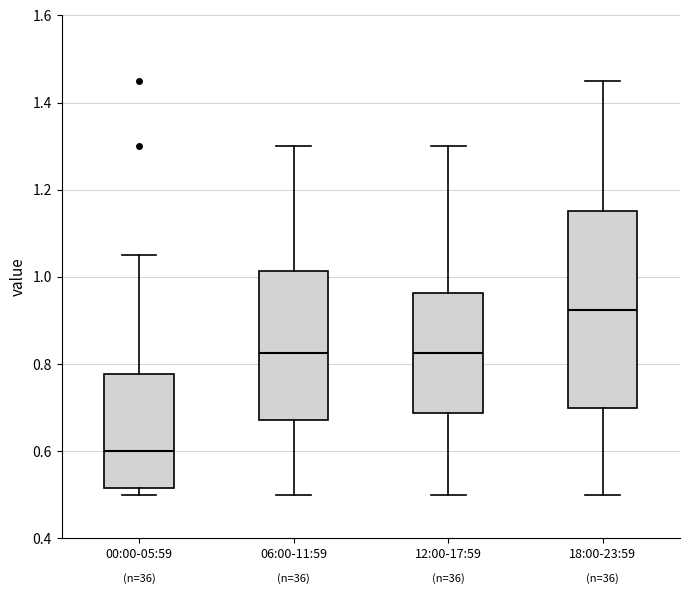

Reading left to right, read every box against the y-axis: the position of its median line, the range the box covers, and the ends of its whiskers. The values are not printed on the chart, so give them approximately, as read against the axis.

00:00-05:59: median 0.60, box 0.52 to 0.78, whiskers 0.50 to 1.06
06:00-11:59: median 0.82, box 0.68 to 1.02, whiskers 0.50 to 1.30
12:00-17:59: median 0.82, box 0.68 to 0.96, whiskers 0.50 to 1.30
18:00-23:59: median 0.92, box 0.70 to 1.16, whiskers 0.50 to 1.46